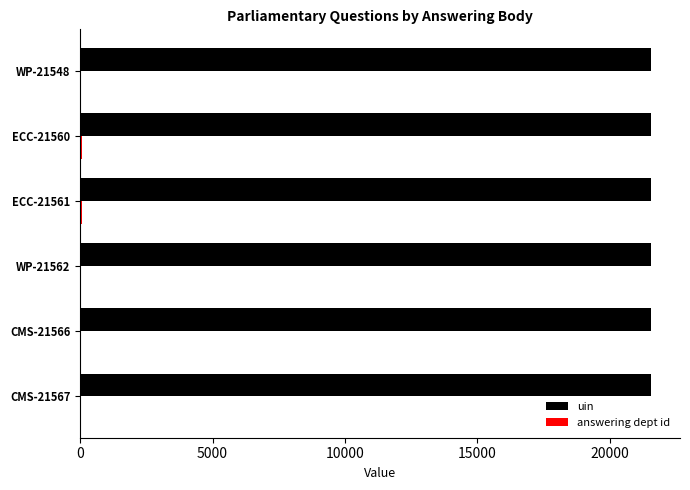

What is the maximum value shown in the chart?

21567